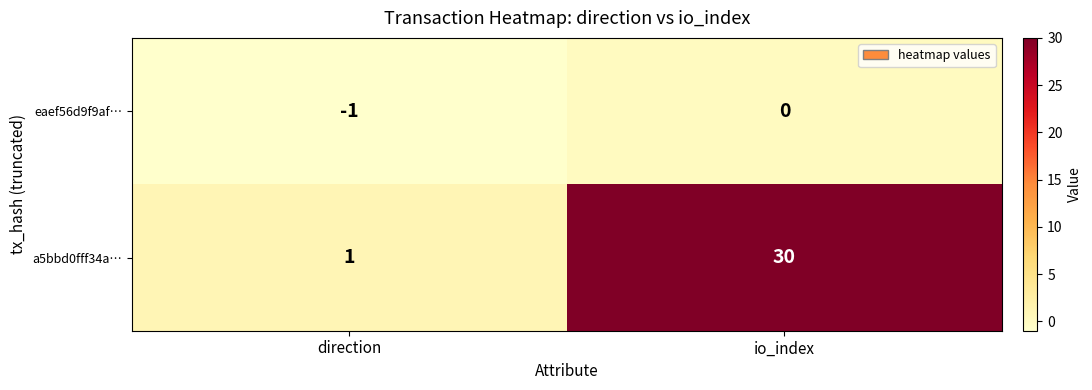

How many data points does each series have?

2